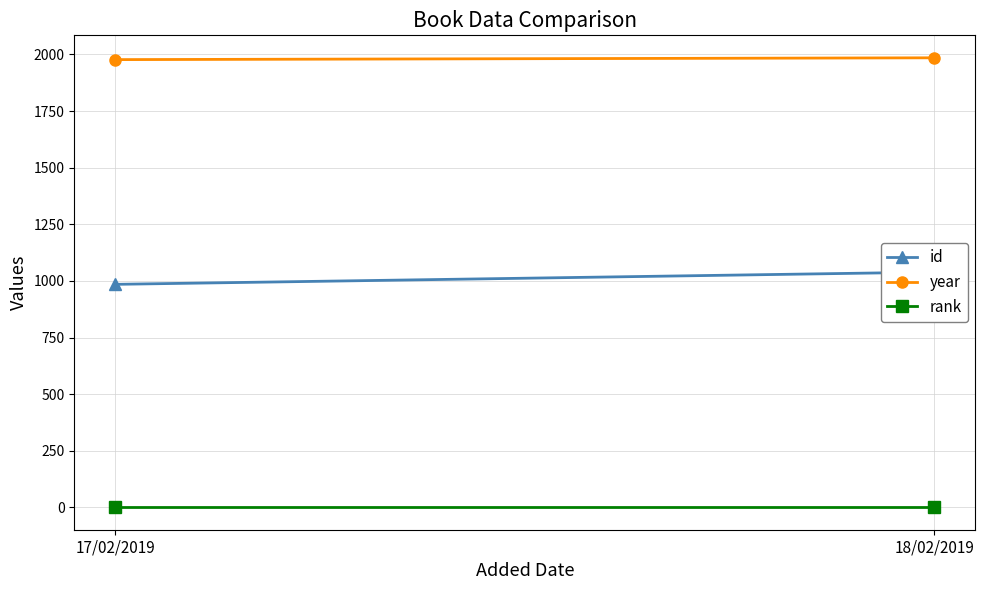

At how many categories does at least one series exceed 1604?

2